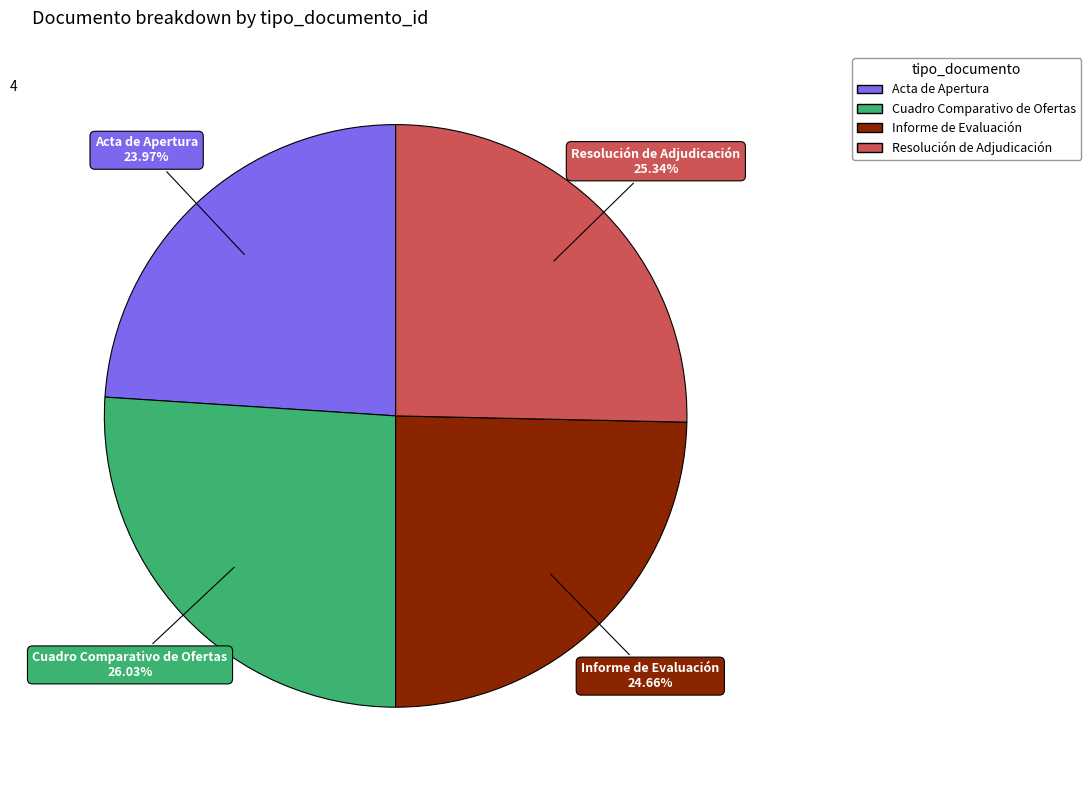

To the nearest percent, what is the difference between the Informe de Evaluación and Acta de Apertura slice percentages?

1%